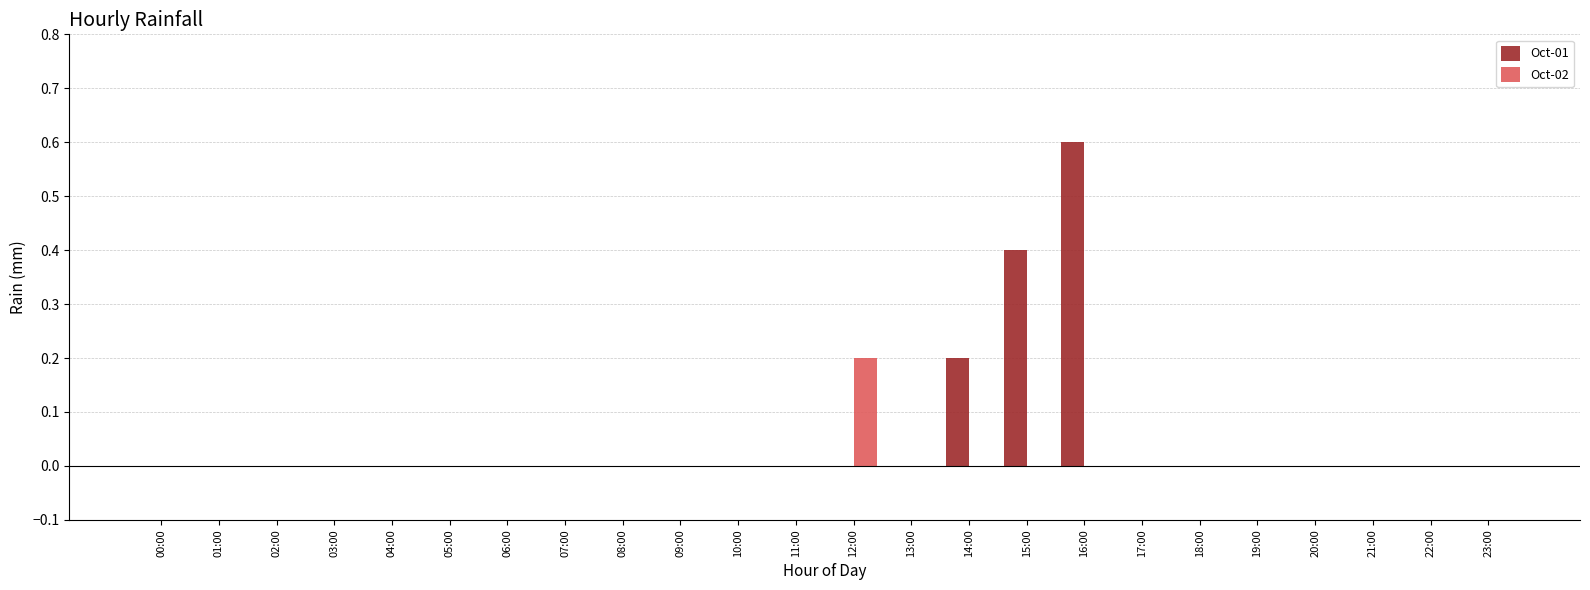

Reading right to left, what are all the values shown in this chart?

Oct-01: 0.0	0.0	0.0	0.0	0.0	0.0	0.0	0.6	0.4	0.2	0.0	0.0	0.0	0.0	0.0	0.0	0.0	0.0	0.0	0.0	0.0	0.0	0.0	0.0
Oct-02: 0.0	0.0	0.0	0.0	0.0	0.0	0.0	0.0	0.0	0.0	0.0	0.2	0.0	0.0	0.0	0.0	0.0	0.0	0.0	0.0	0.0	0.0	0.0	0.0